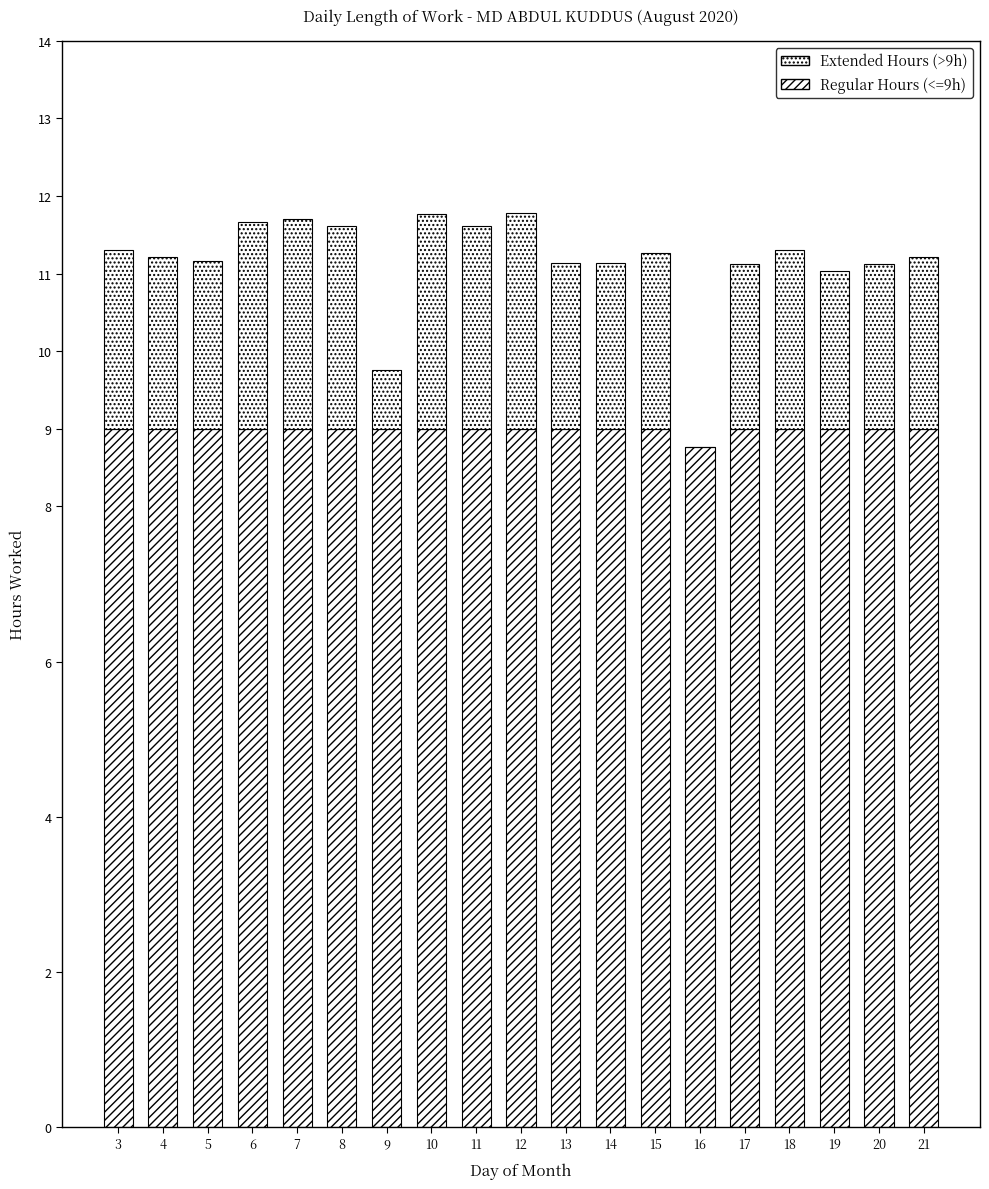

Does the chart contain stacked bars?

Yes